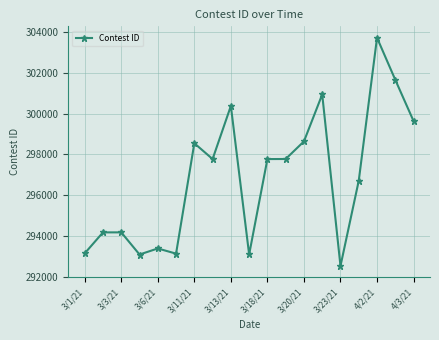

What is the difference between the second highest and minimum values?

9107